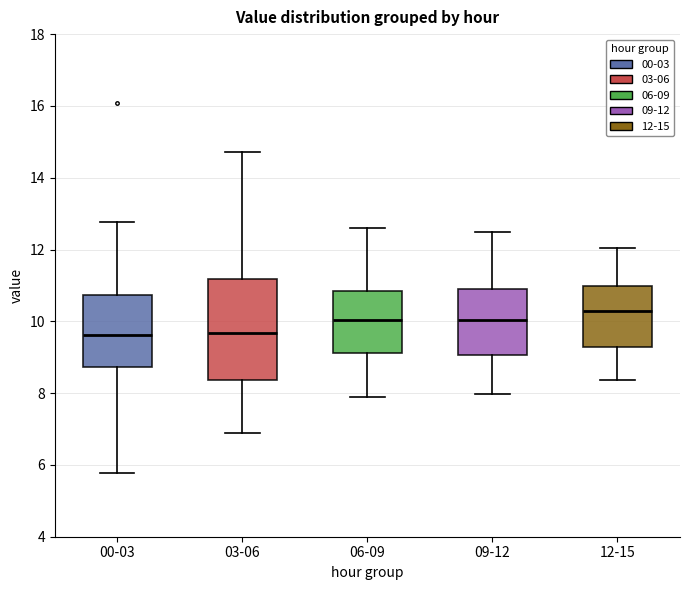

Comparing the boxes themselves (not the whiskers), which one is the tallest?

03-06